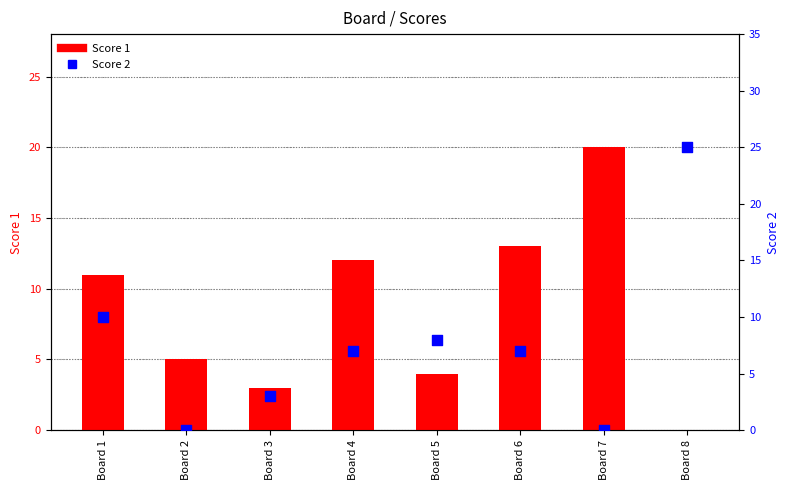

What are all the series names shown in the legend?

Score 1, Score 2